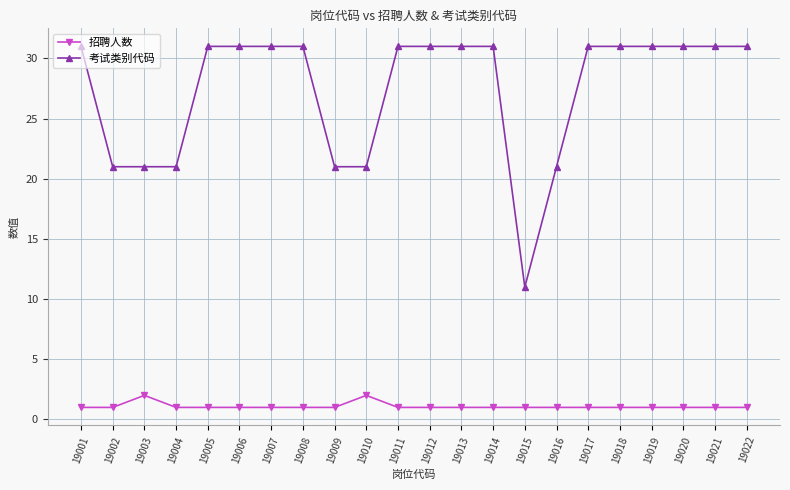

What is the highest value of the 招聘人数 series?

2